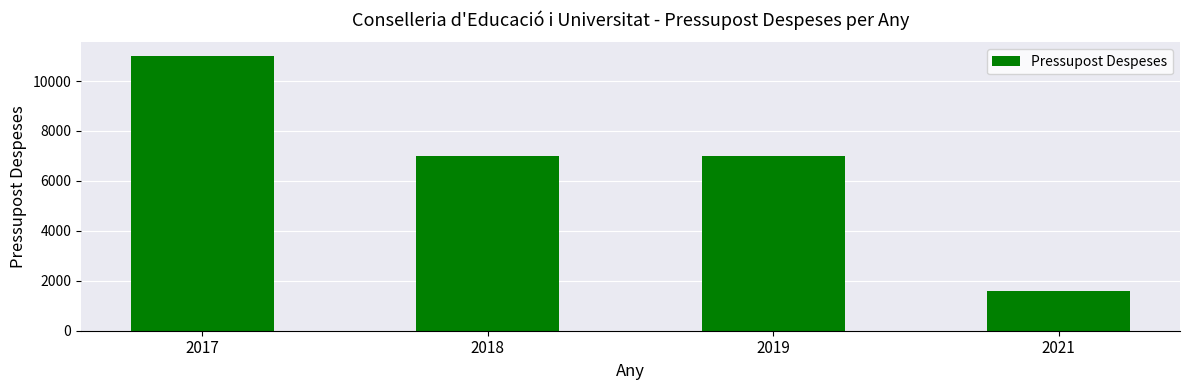

What is the change in value from 2018 to 2021?

-5400